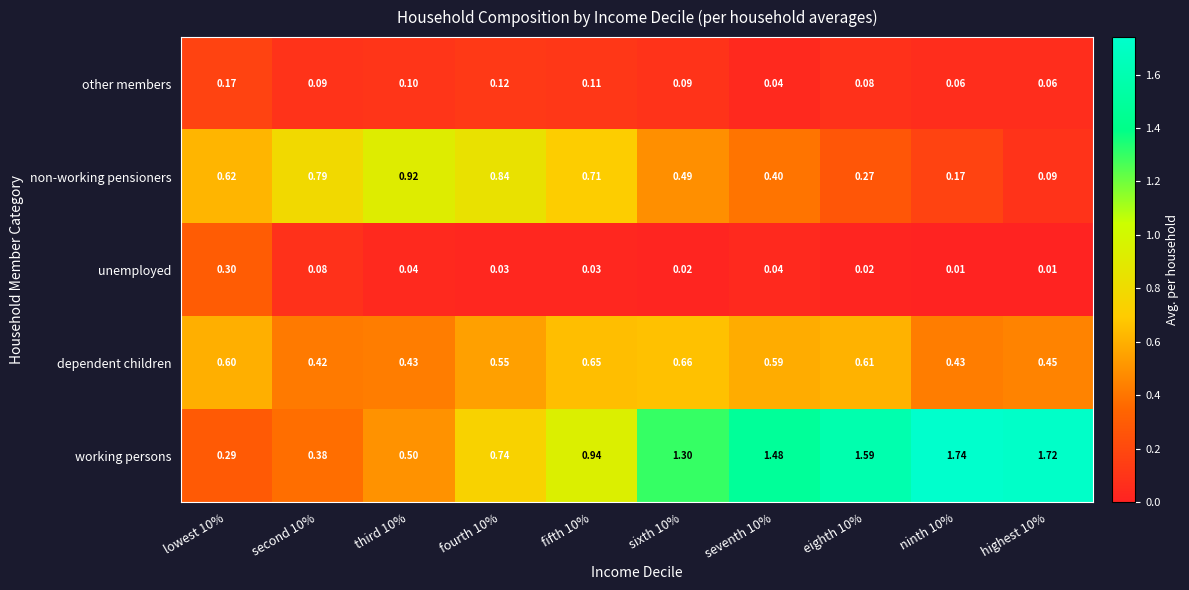

Between sixth 10% and seventh 10%, which series saw the biggest shift?

working persons